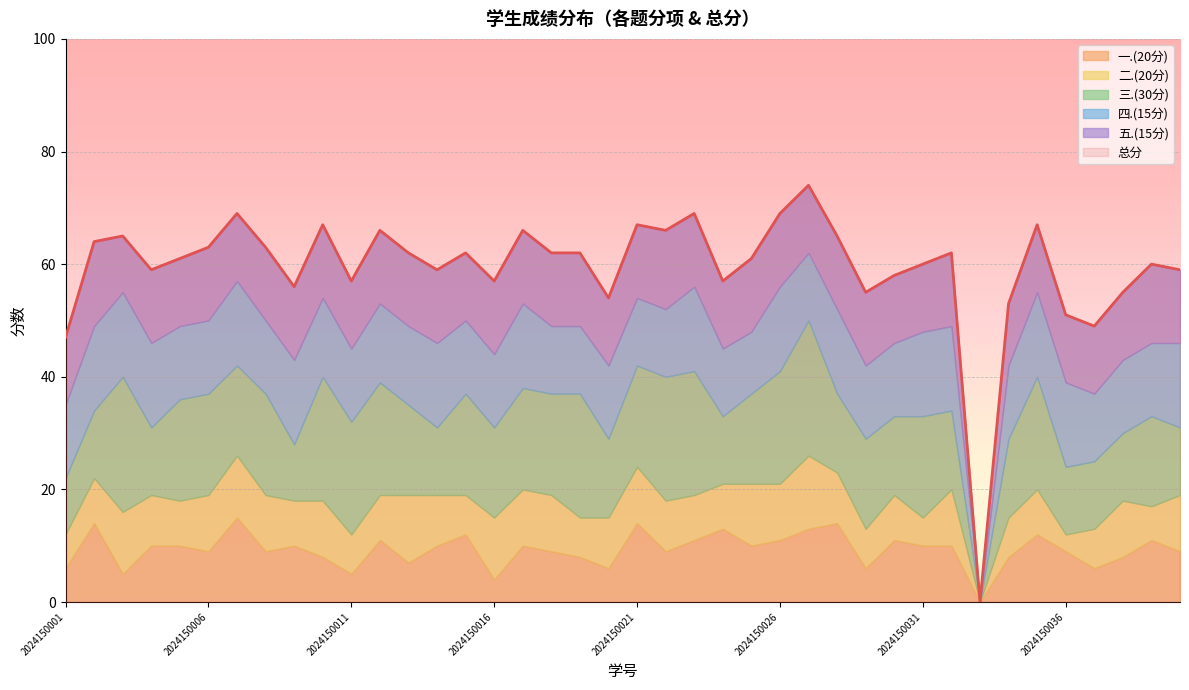

What is the average value of the 四.(15分) series?

13